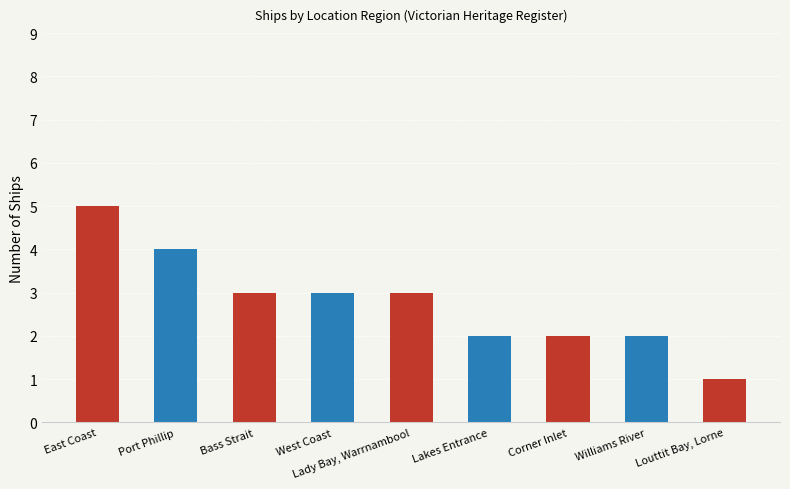

Reading left to right, what are all the values shown in this chart?

East Coast=5	Port Phillip=4	Bass Strait=3	West Coast=3	Lady Bay, Warrnambool=3	Lakes Entrance=2	Corner Inlet=2	Williams River=2	Louttit Bay, Lorne=1